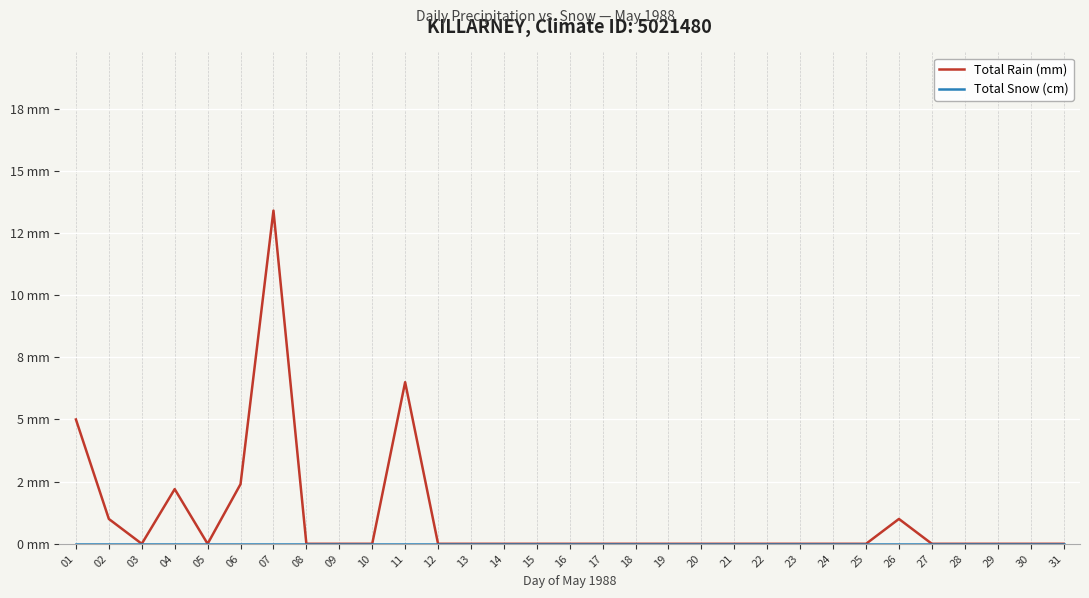

True or false: Total Snow (cm) and Total Rain (mm) intersect in this chart.

False